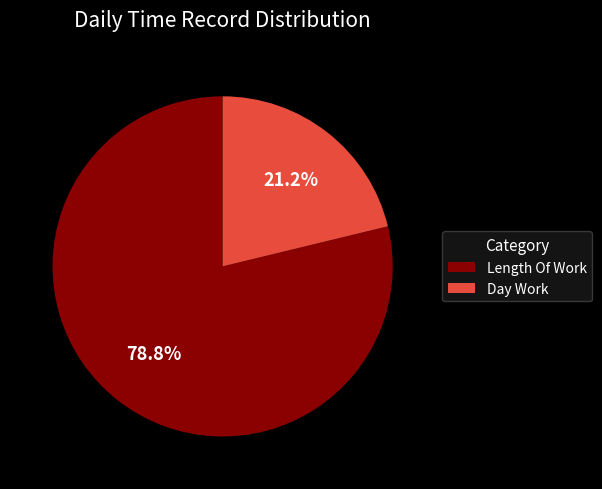

Rank the categories by value from lowest to highest.

Day Work, Length Of Work